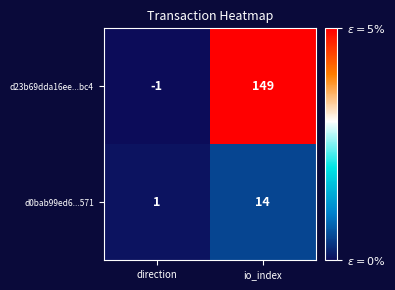

What is the sum of all d0bab99ed6...571 values?

15